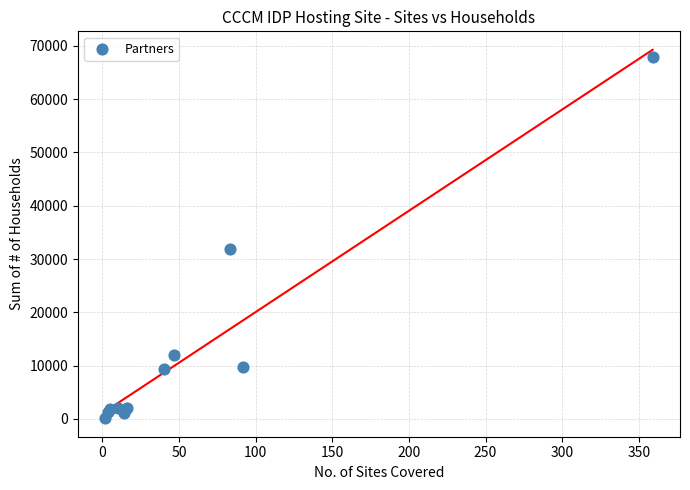

What Y value in the scatter plot is closest to 34035?

31868